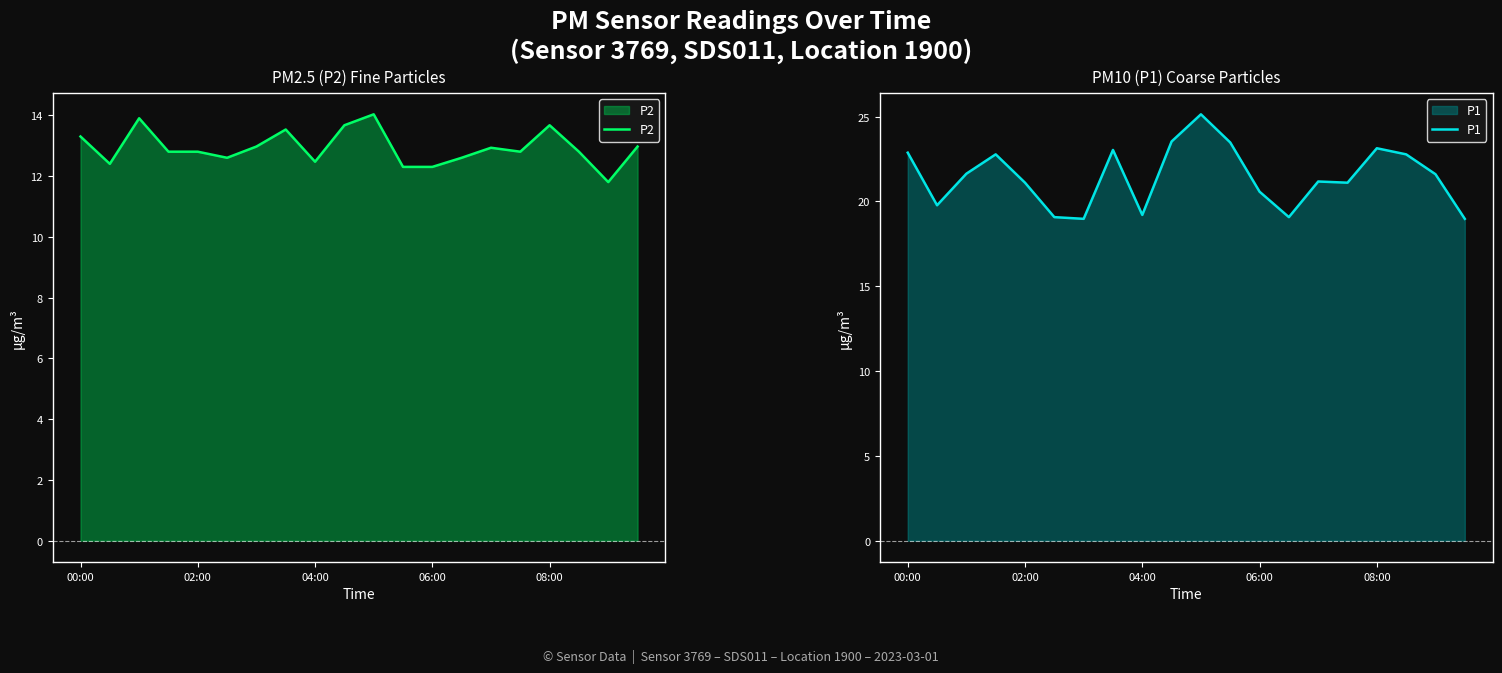

Which category has the highest value across all series?

10